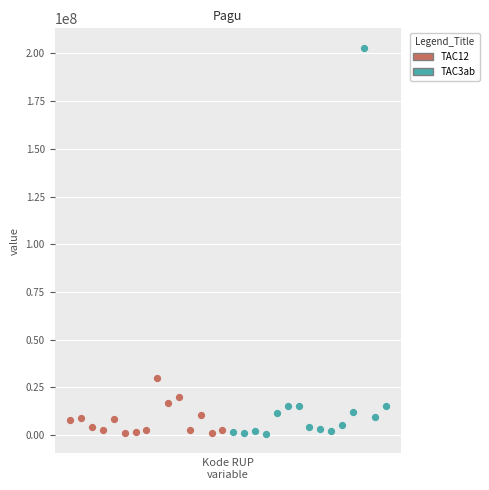

What are all the series names shown in the legend?

TAC12, TAC3ab